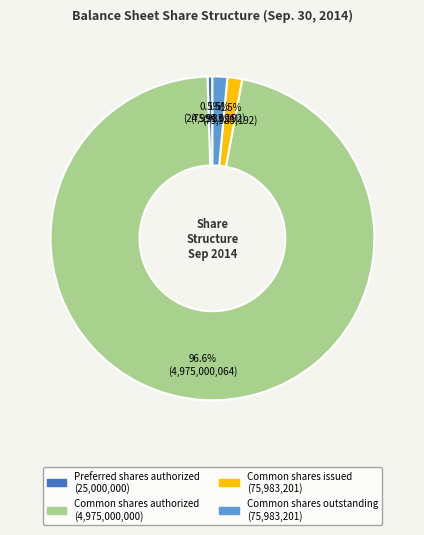

Is there a majority slice in this chart?

Yes